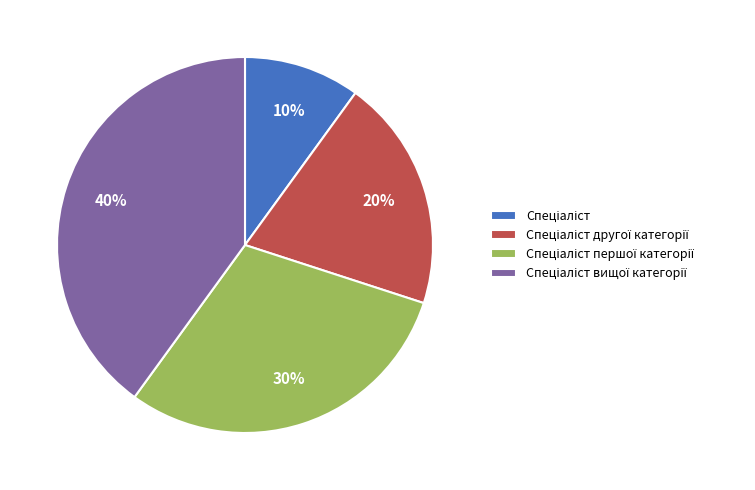

Is there a majority slice in this chart?

No